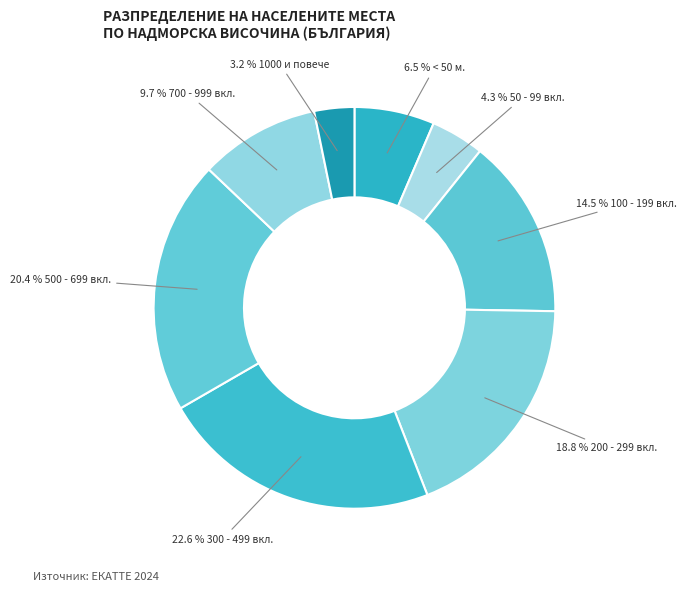

How many slices are in this pie chart?

8